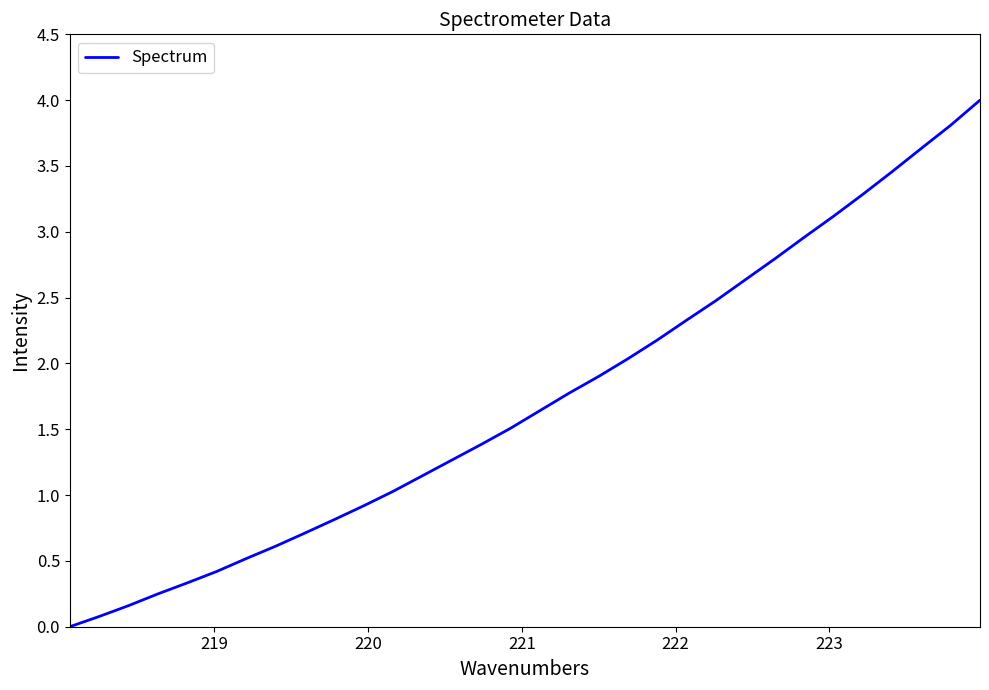

What is the greatest value displayed?

4.0